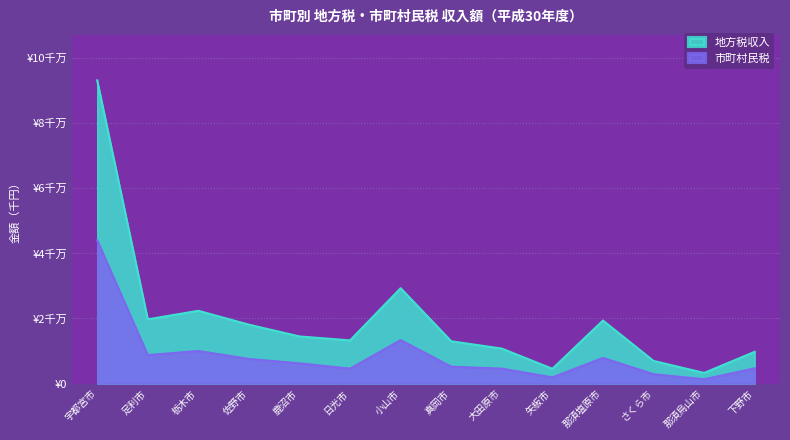

How many interior local peaks does the 市町村民税 series have?

3